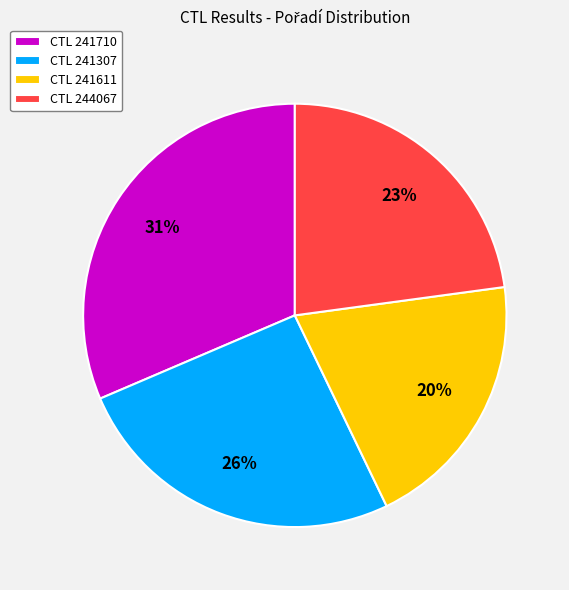

Which slice is the largest?

CTL 241710